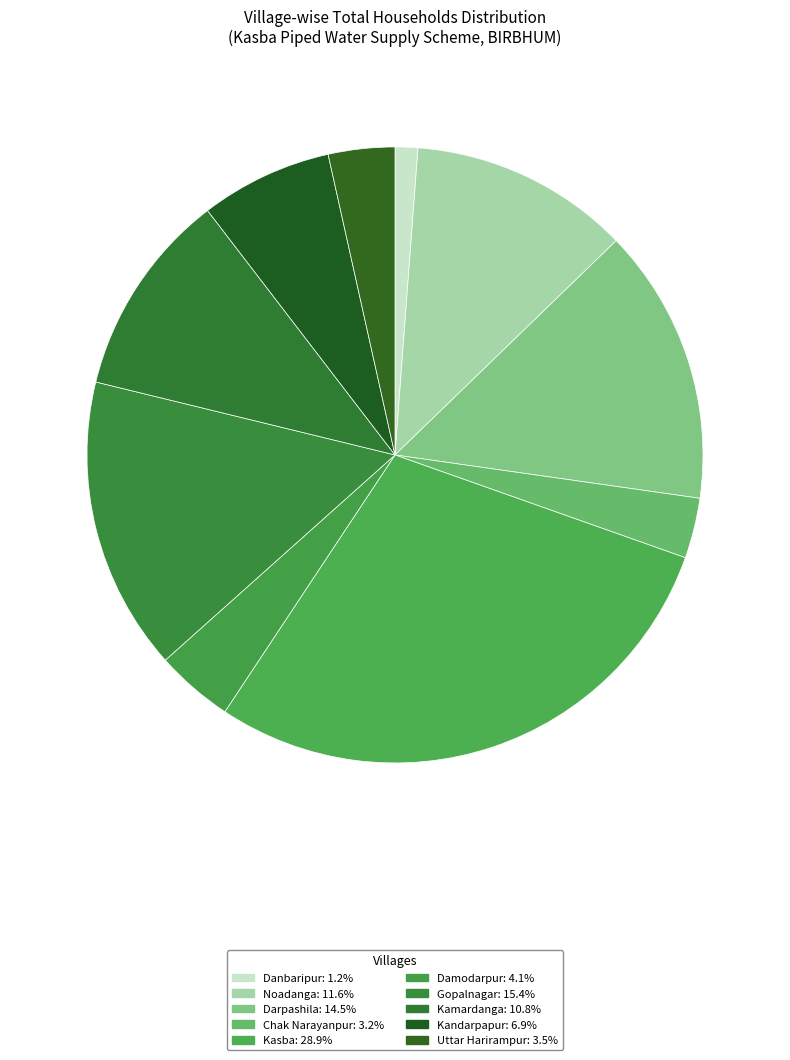

Is there any slice that represents more than half of the pie?

No